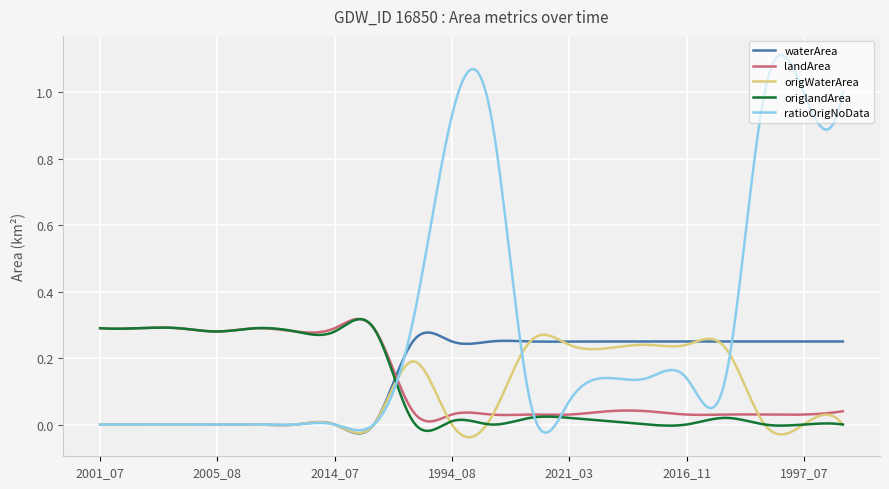

Which series has the widest spread of values?

ratioOrigNoData